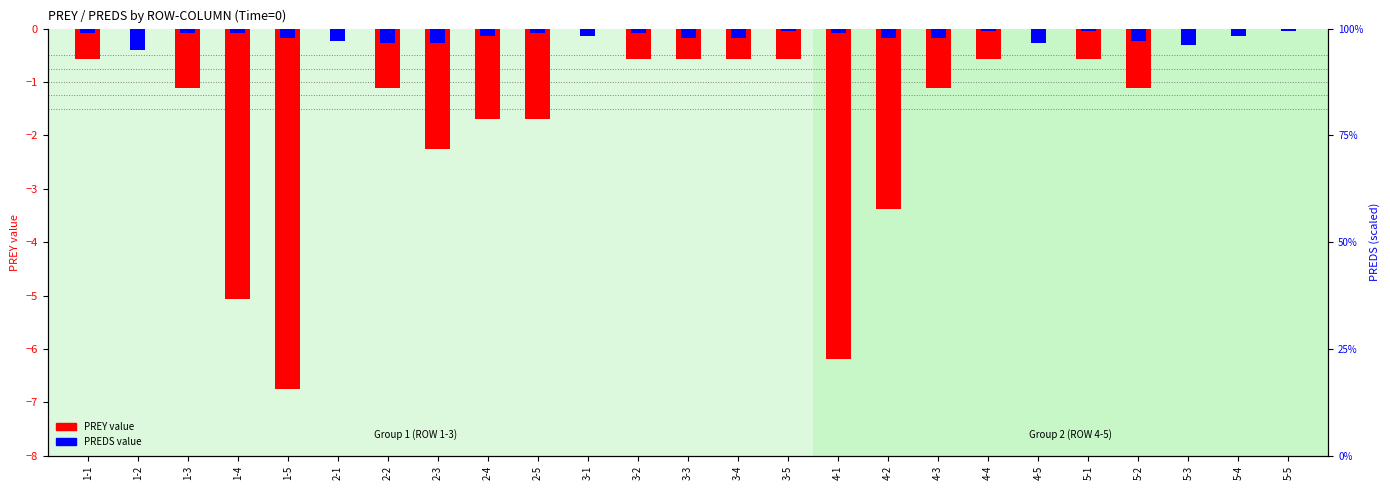

Which category has the highest value across all series?

1-2